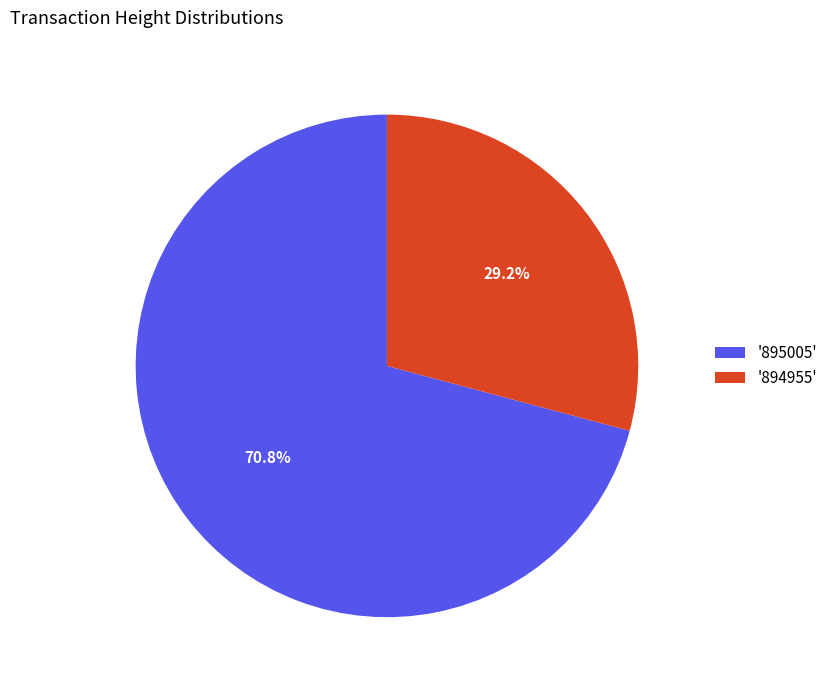

To the nearest percent, what is the average slice percentage?

50%